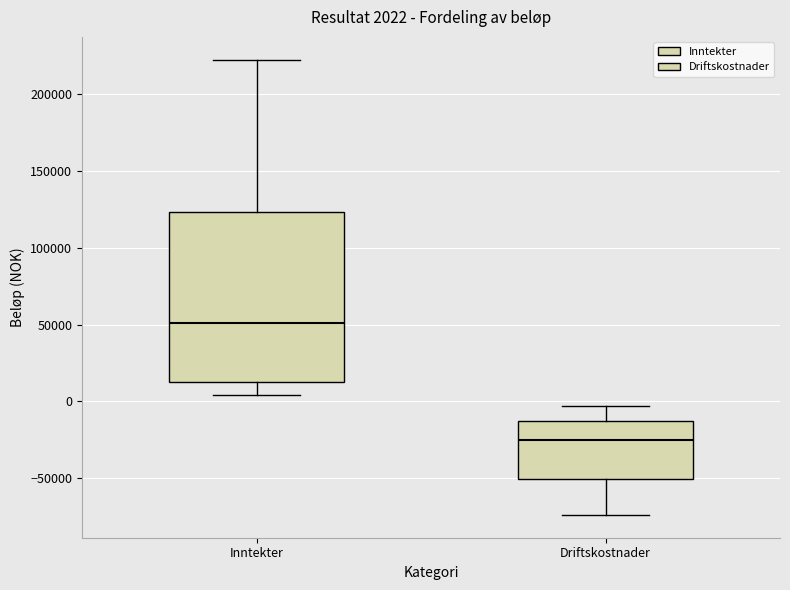

Which box has the lowest median line?

Driftskostnader